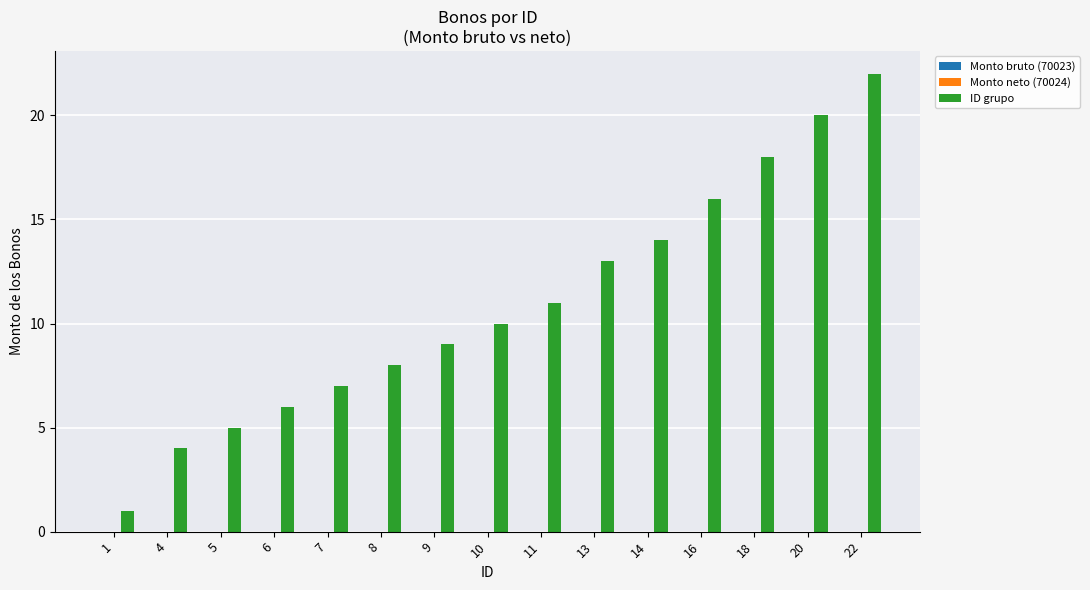

List the labels in order of value, largest first.

22, 20, 18, 16, 14, 13, 11, 10, 9, 8, 7, 6, 5, 4, 1